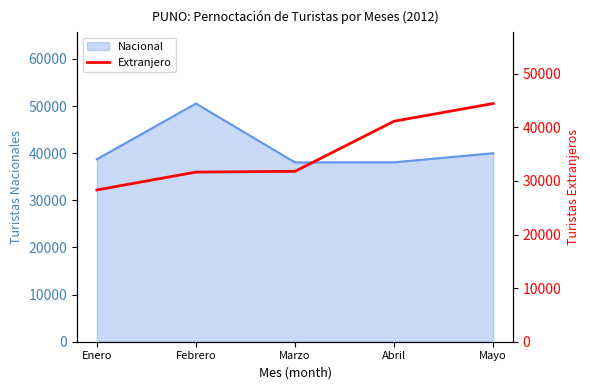

What is the minimum value shown in the chart?

28312